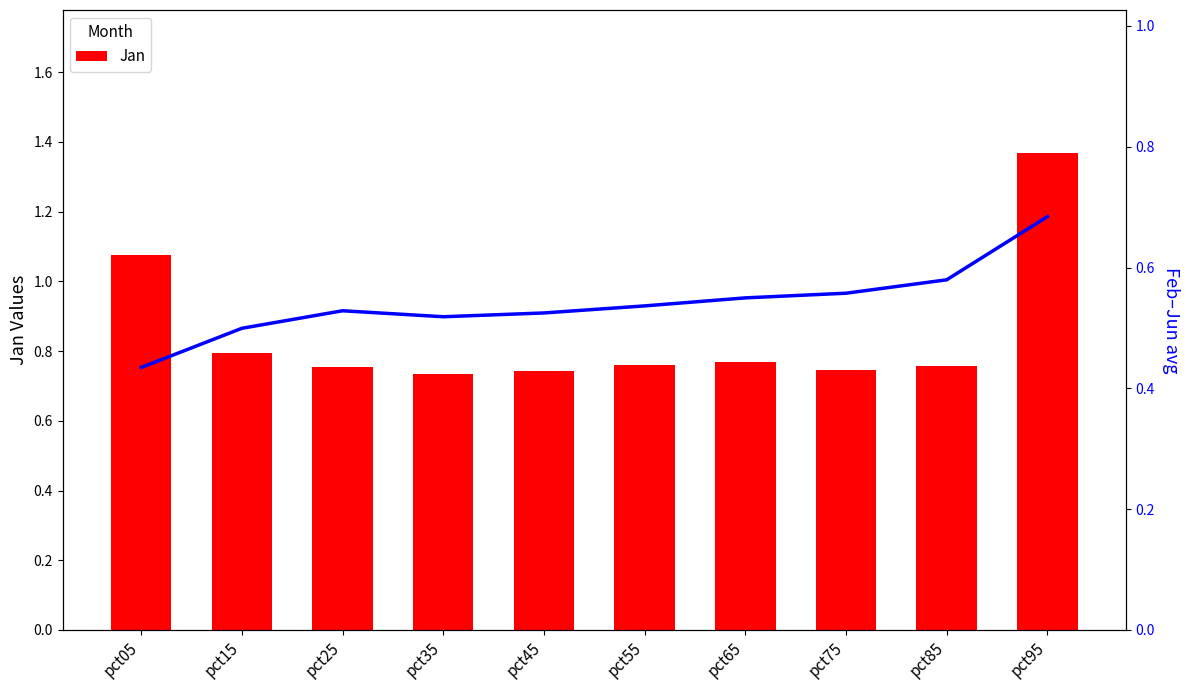

Which series has the widest spread of values?

Jan